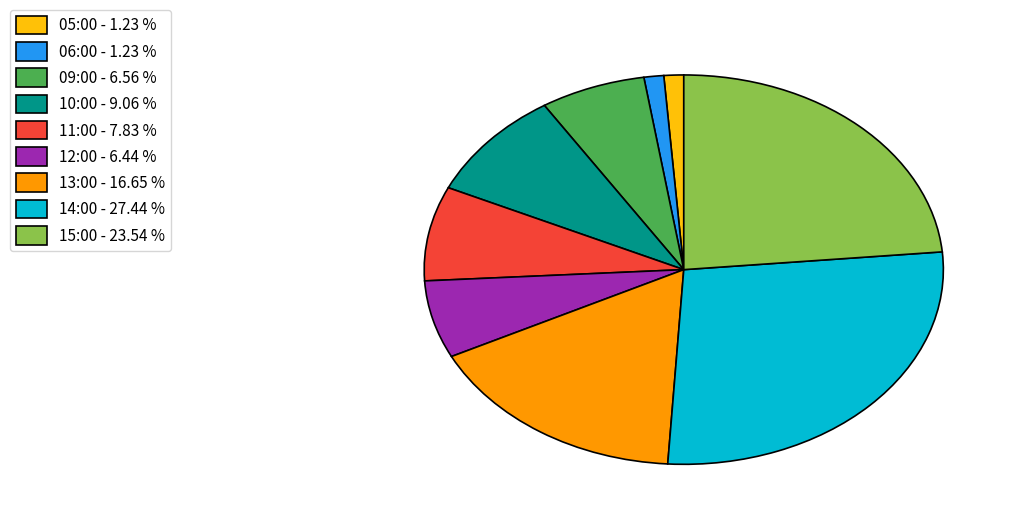

Is there a majority slice in this chart?

No